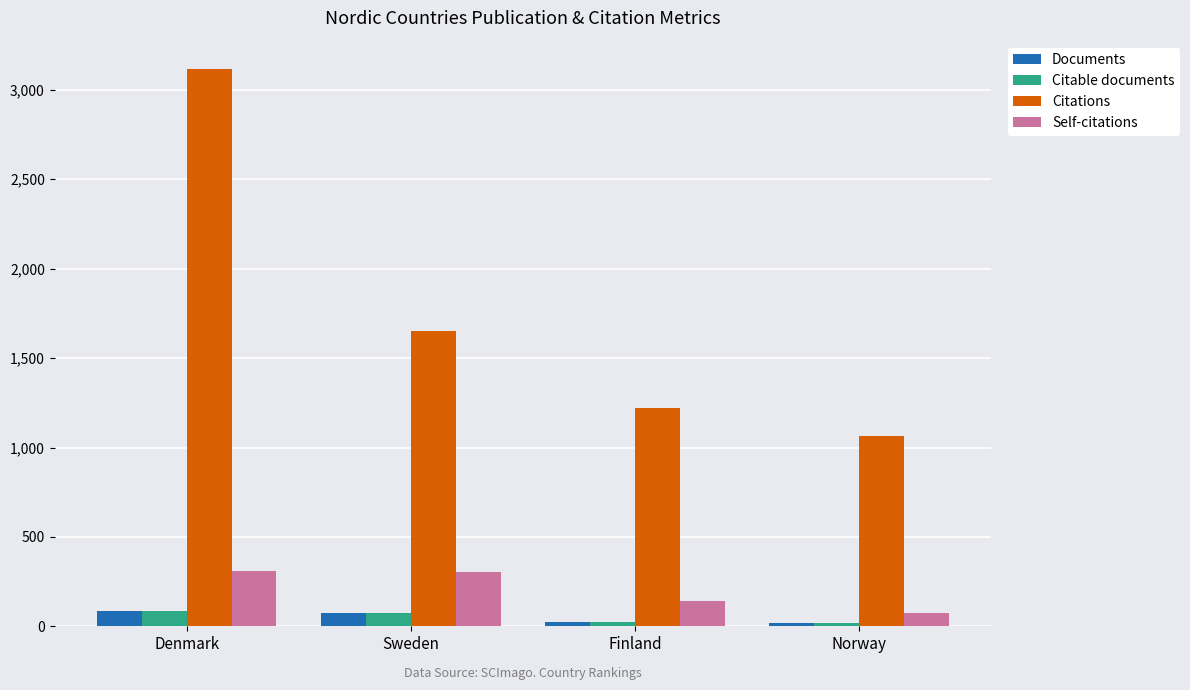

True or false: Citations has a value of 386 at Sweden.

False